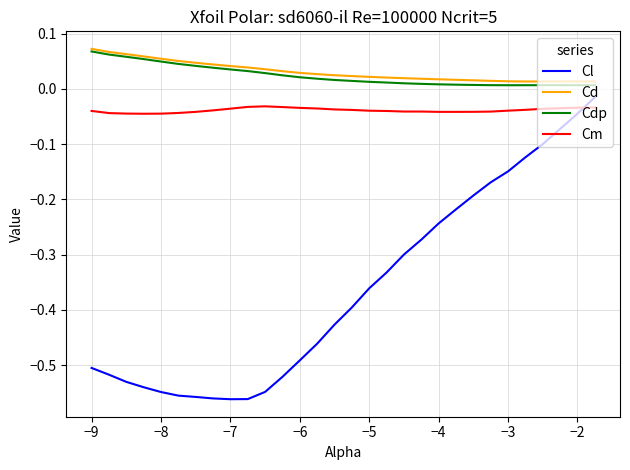

Which series has the widest spread of values?

Cl